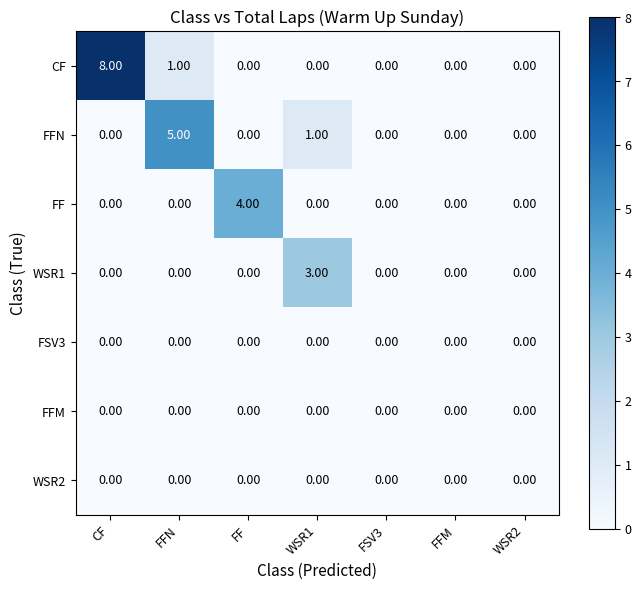

Which series has the largest range (max minus min)?

CF